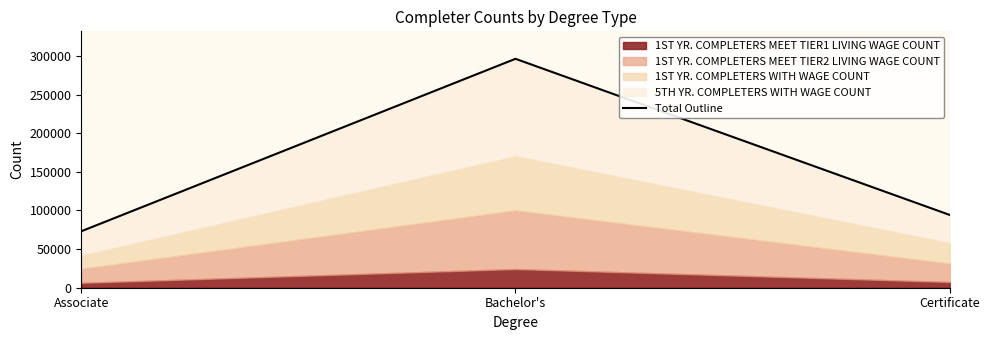

What is the change in value from Associate to Certificate?

+21160